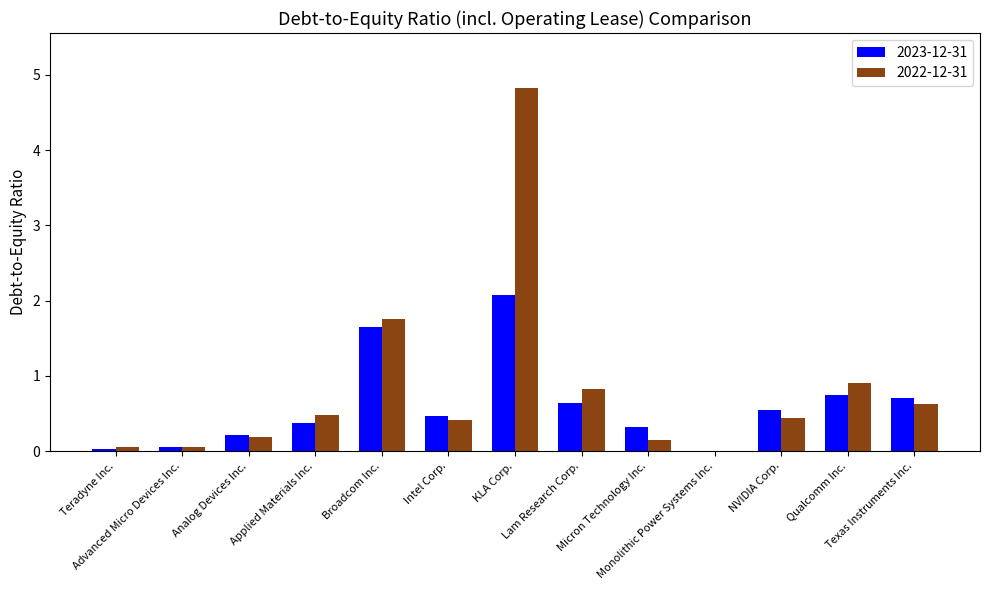

What is the highest value of the 2023-12-31 series?

2.1